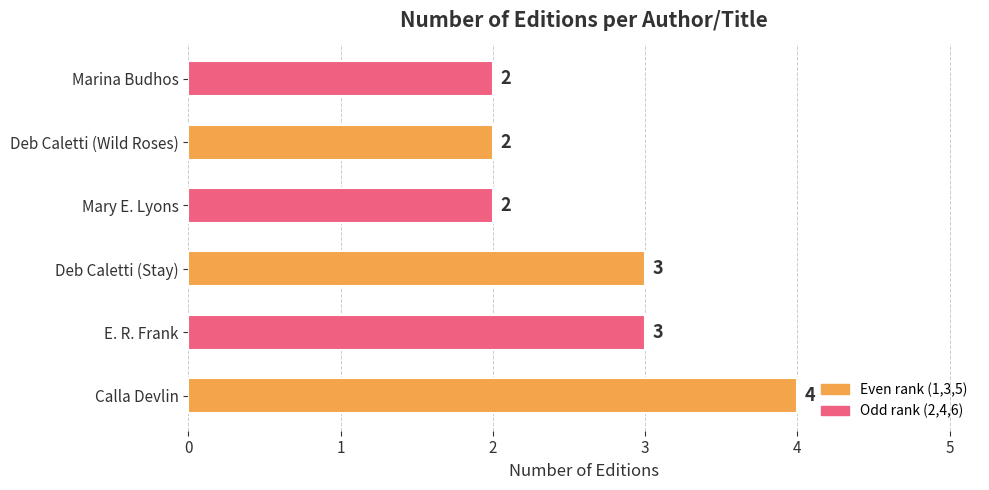

How many data points are less than 3?

3